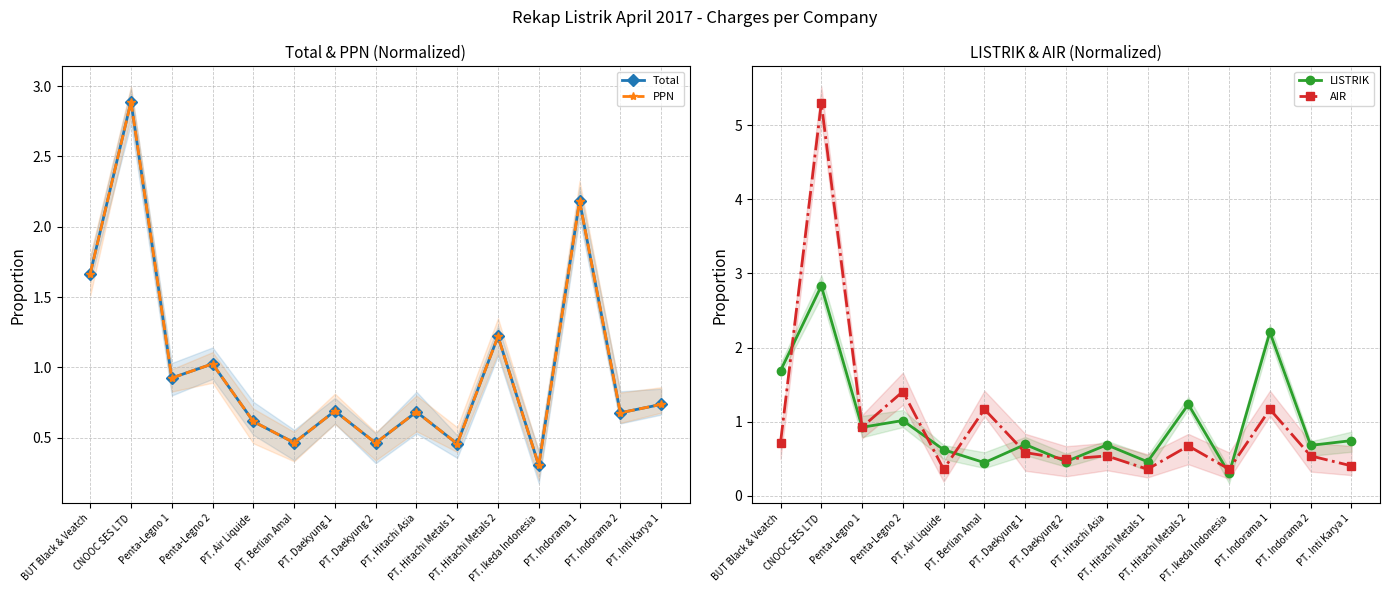

At which category does PPN reach its first local valley?

Penta-Legno 1